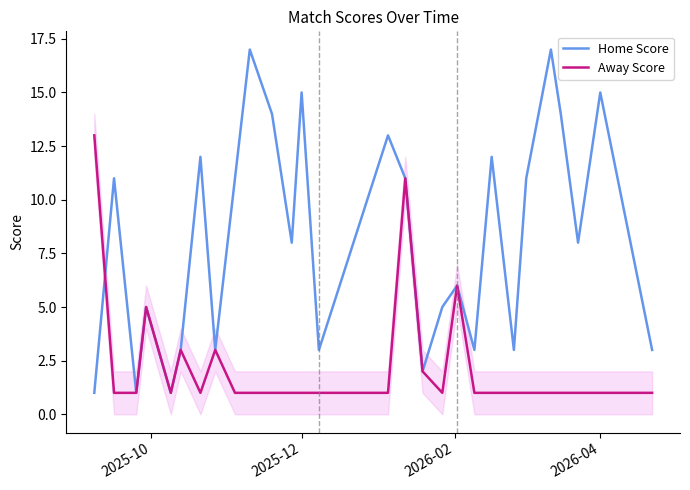

What is the sum of all Away Score values?

64